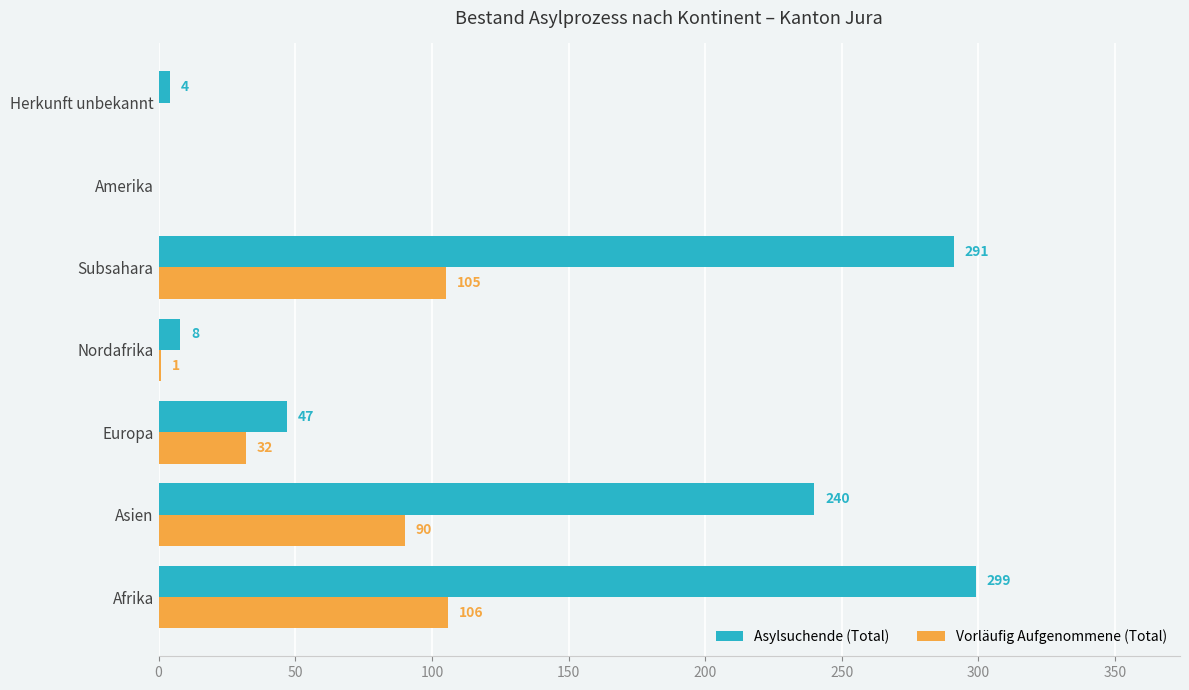

What is the sum of the Asylsuchende (Total) values at Asien and Europa?

287